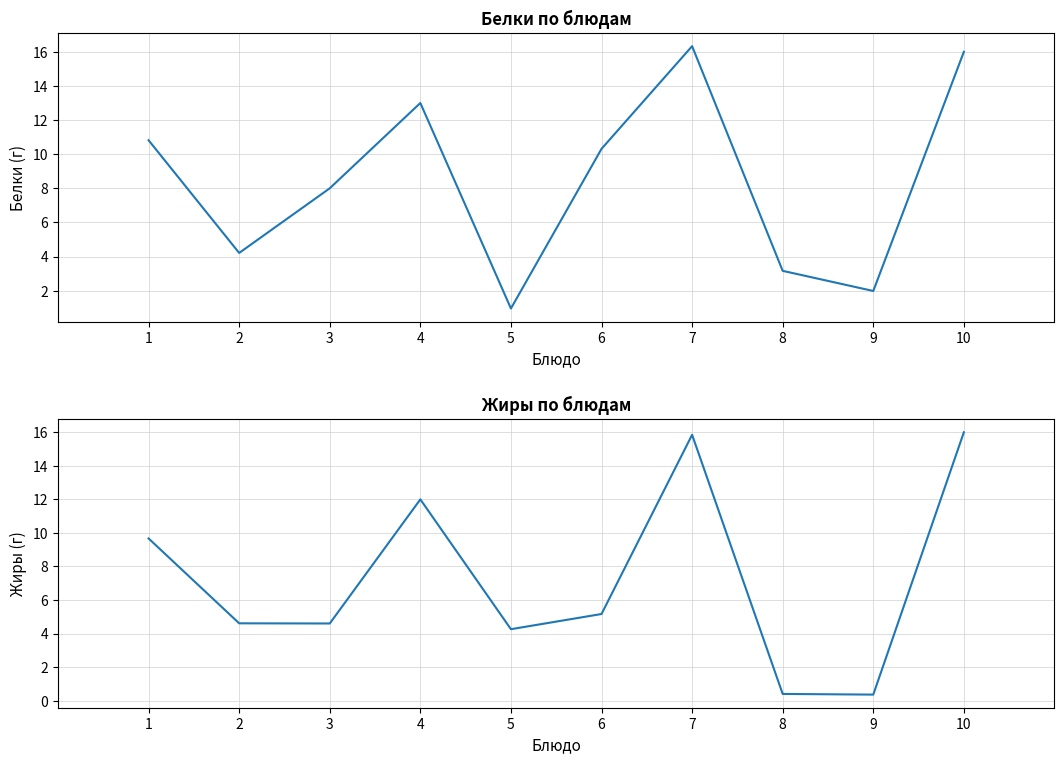

Rank the categories by Белки value from lowest to highest.

5, 9, 8, 2, 3, 6, 1, 4, 10, 7